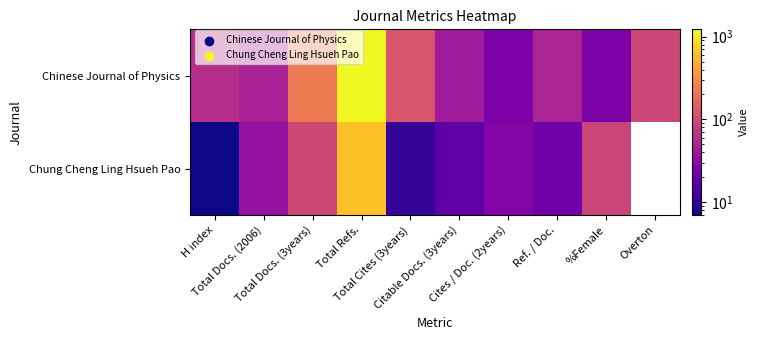

Which series changed the most between Total Refs. and Ref. / Doc.?

Chinese Journal of Physics